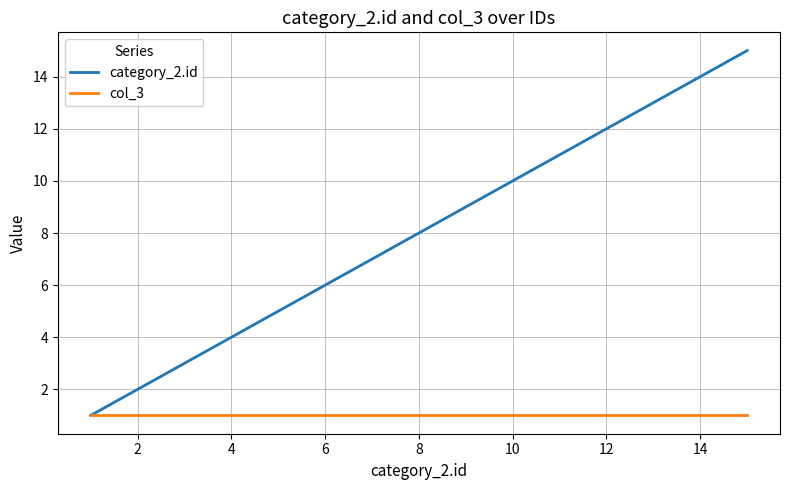

Which series has the largest range (max minus min)?

category_2.id